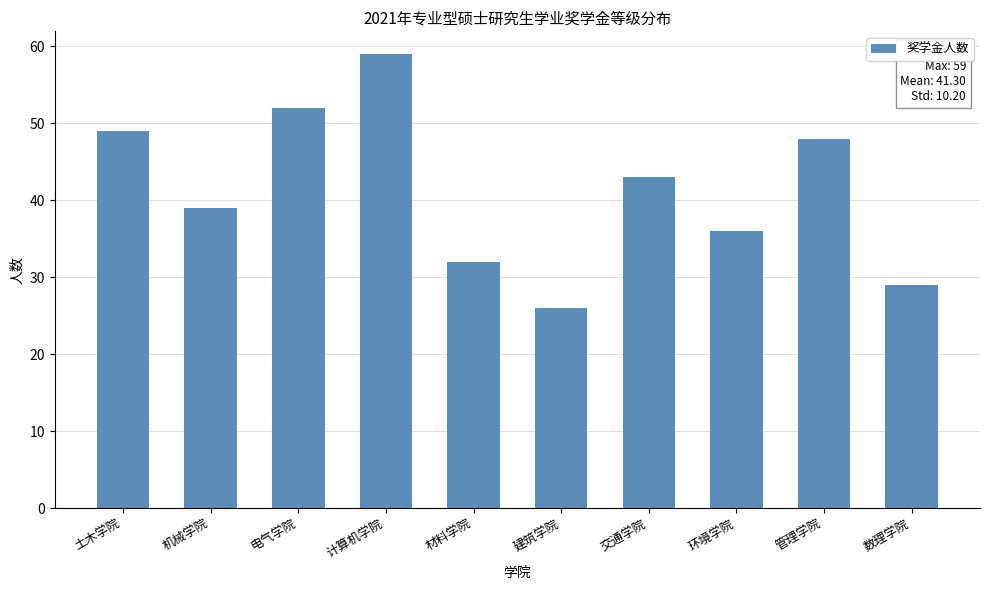

Reading left to right, transcribe all the data shown in this chart.

49	39	52	59	32	26	43	36	48	29